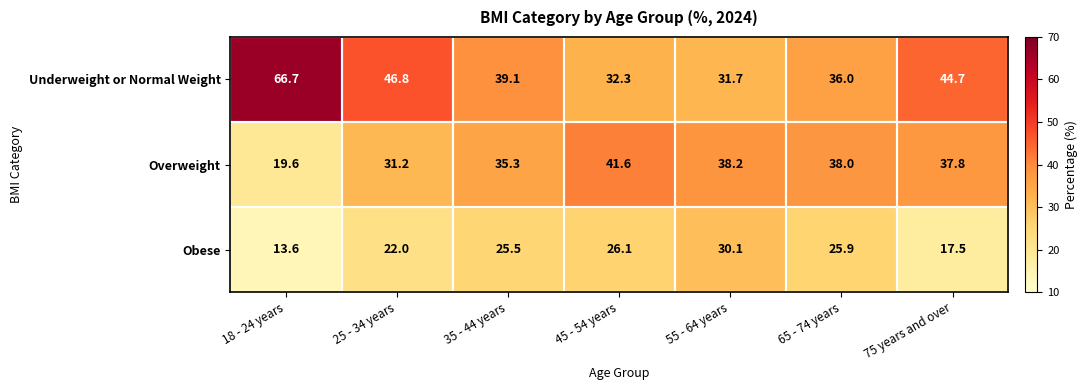

Which category has the highest value across all series?

18 - 24 years